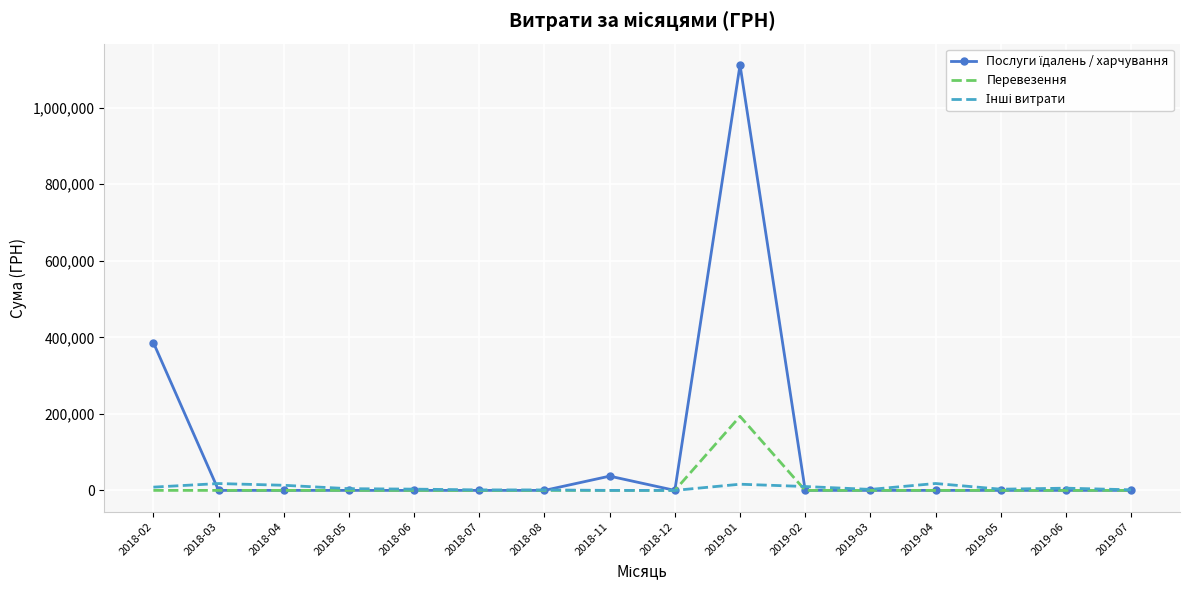

Which category has the highest value across all series?

2019-01